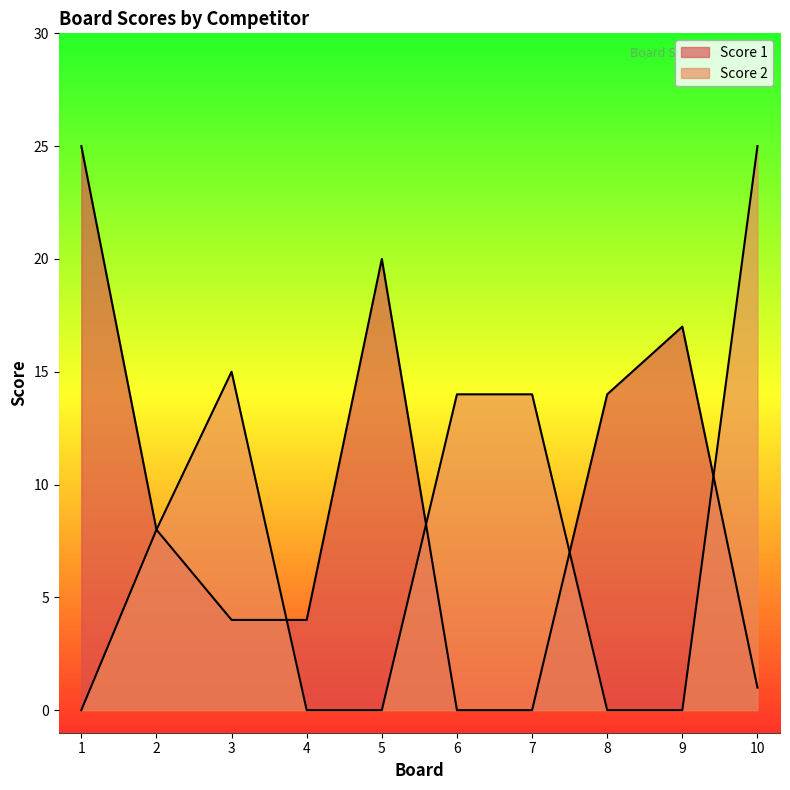

True or false: Score 1 has a value of 20 at 5.

True